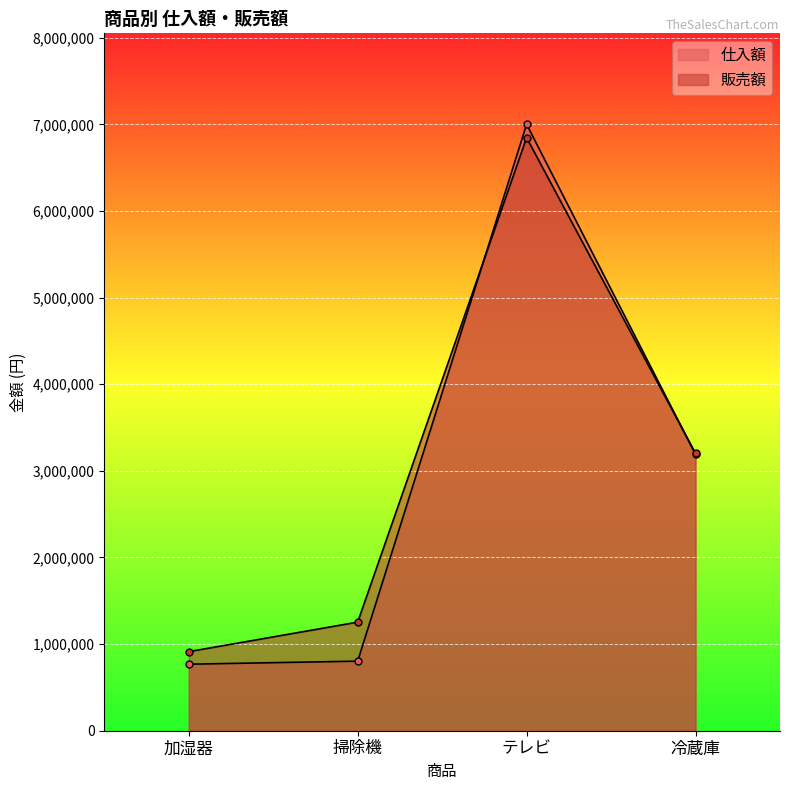

True or false: 仕入額 has more than 0 interior local peaks.

True